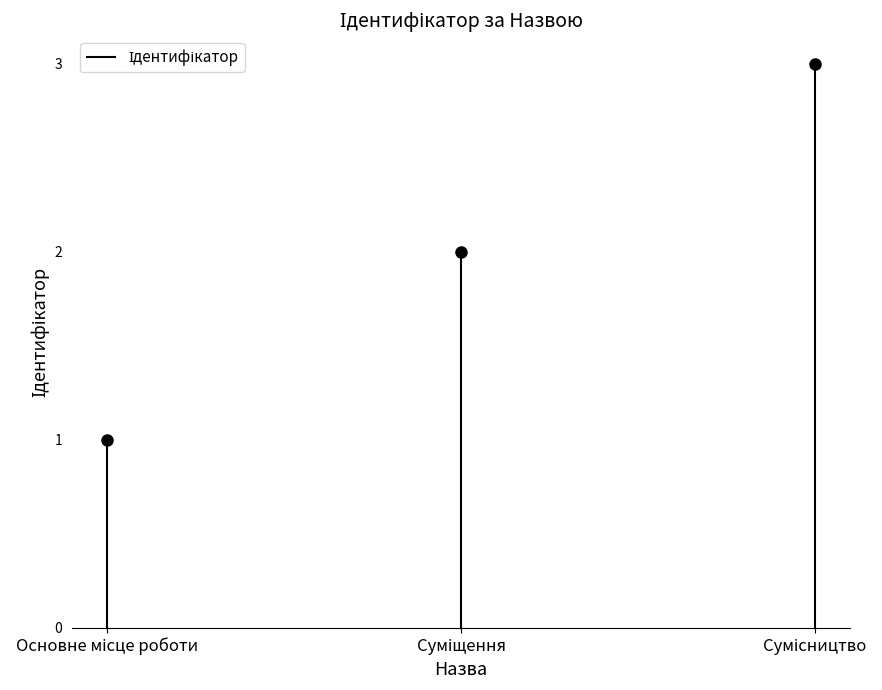

Count the values in the range 1 to 3.

3